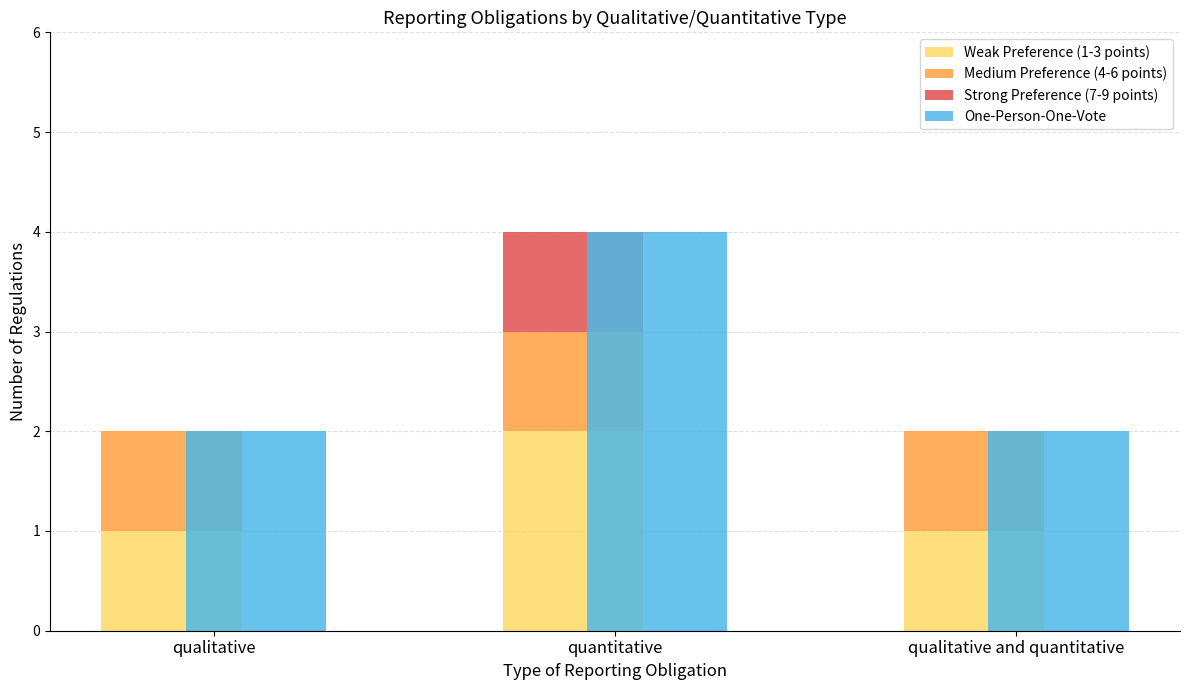

What is the average value of the One-Person-One-Vote series?

3